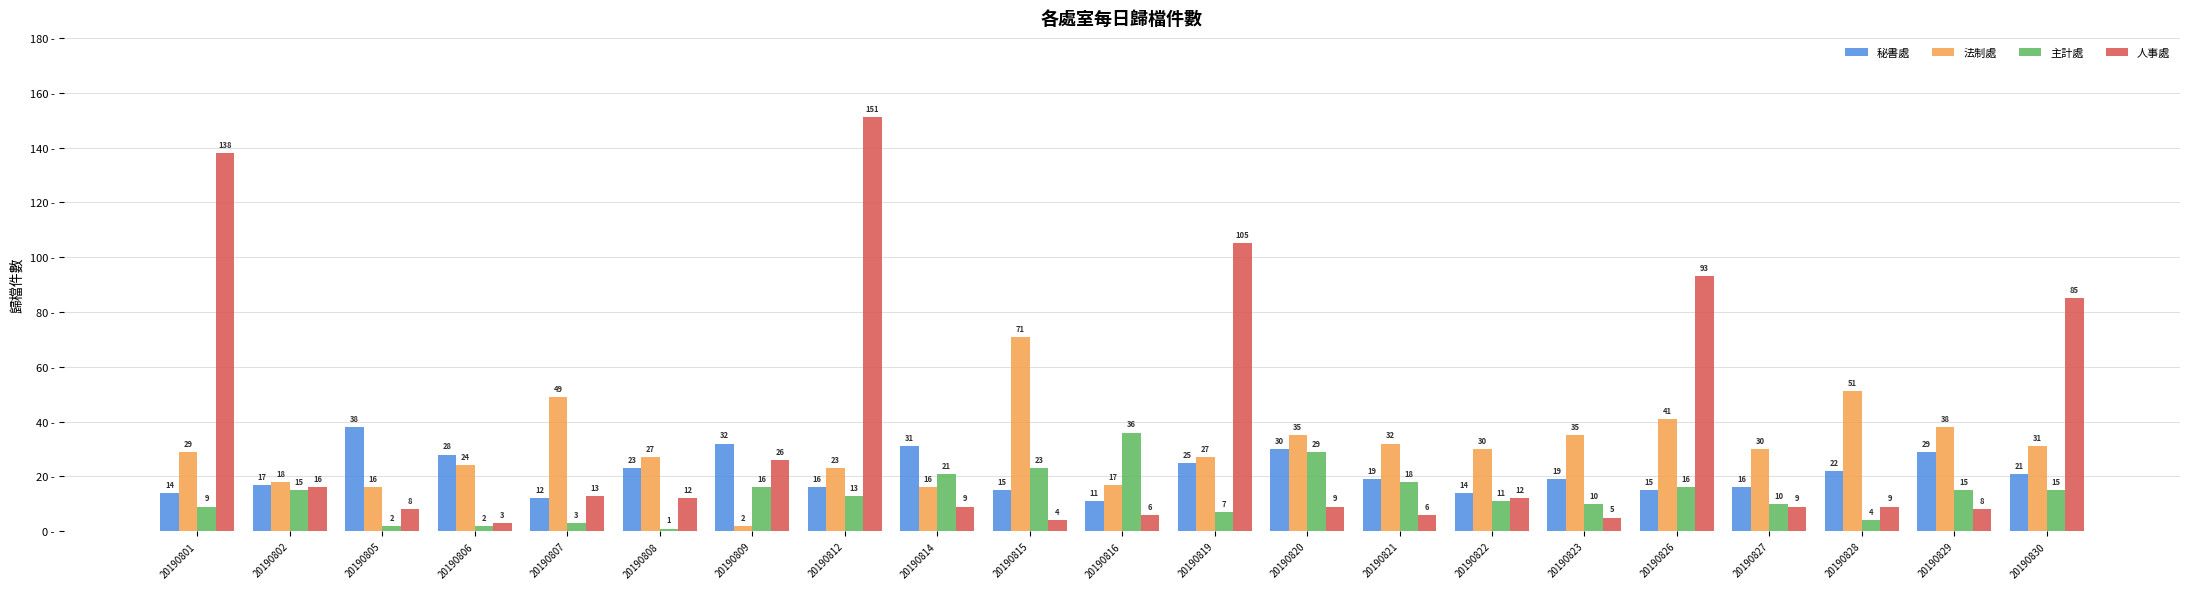

Reading right to left, transcribe all the data shown in this chart.

秘書處: 20190830=21	20190829=29	20190828=22	20190827=16	20190826=15	20190823=19	20190822=14	20190821=19	20190820=30	20190819=25	20190816=11	20190815=15	20190814=31	20190812=16	20190809=32	20190808=23	20190807=12	20190806=28	20190805=38	20190802=17	20190801=14
法制處: 20190830=31	20190829=38	20190828=51	20190827=30	20190826=41	20190823=35	20190822=30	20190821=32	20190820=35	20190819=27	20190816=17	20190815=71	20190814=16	20190812=23	20190809=2	20190808=27	20190807=49	20190806=24	20190805=16	20190802=18	20190801=29
主計處: 20190830=15	20190829=15	20190828=4	20190827=10	20190826=16	20190823=10	20190822=11	20190821=18	20190820=29	20190819=7	20190816=36	20190815=23	20190814=21	20190812=13	20190809=16	20190808=1	20190807=3	20190806=2	20190805=2	20190802=15	20190801=9
人事處: 20190830=85	20190829=8	20190828=9	20190827=9	20190826=93	20190823=5	20190822=12	20190821=6	20190820=9	20190819=105	20190816=6	20190815=4	20190814=9	20190812=151	20190809=26	20190808=12	20190807=13	20190806=3	20190805=8	20190802=16	20190801=138